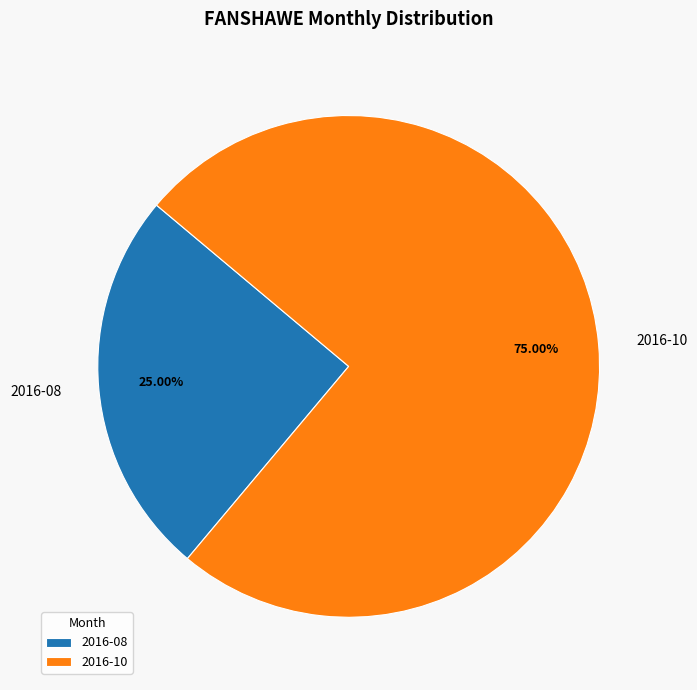

To the nearest percent, what is the average slice percentage?

50%